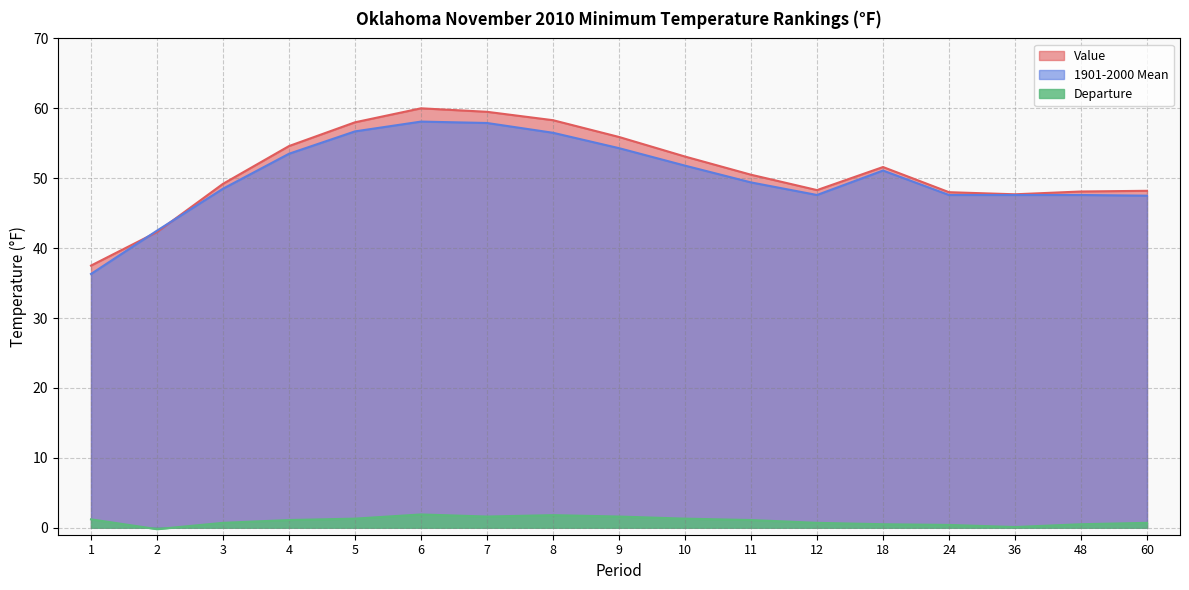

How many interior local peaks does the Departure series have?

2